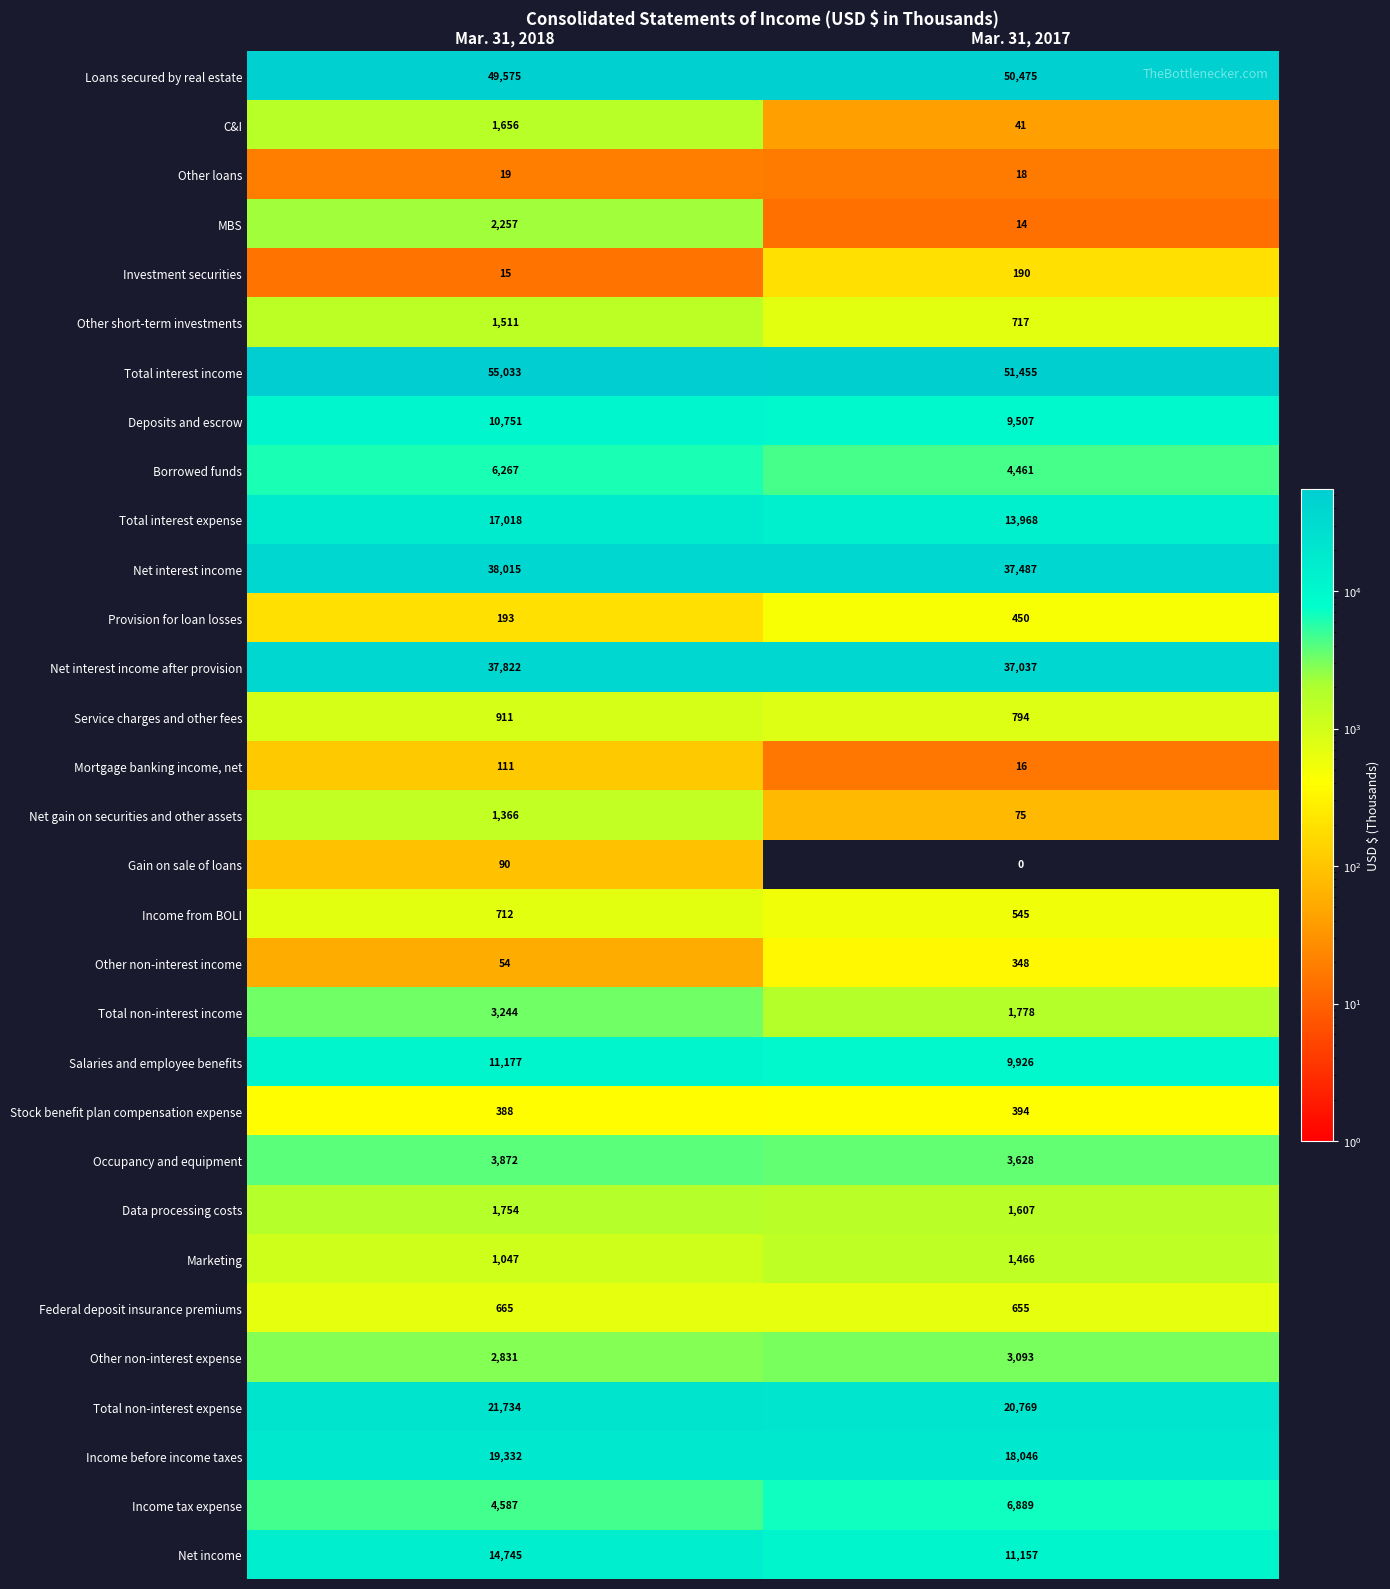

What is the sum of the Federal deposit insurance premiums values at Mar. 31, 2018 and Mar. 31, 2017?

1320